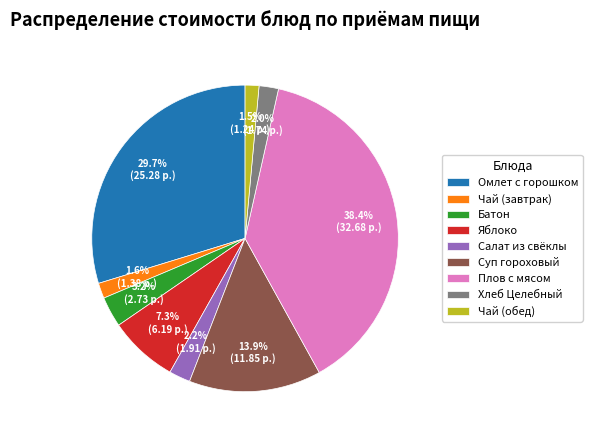

What portion of the pie excludes Суп гороховый?

86.1%